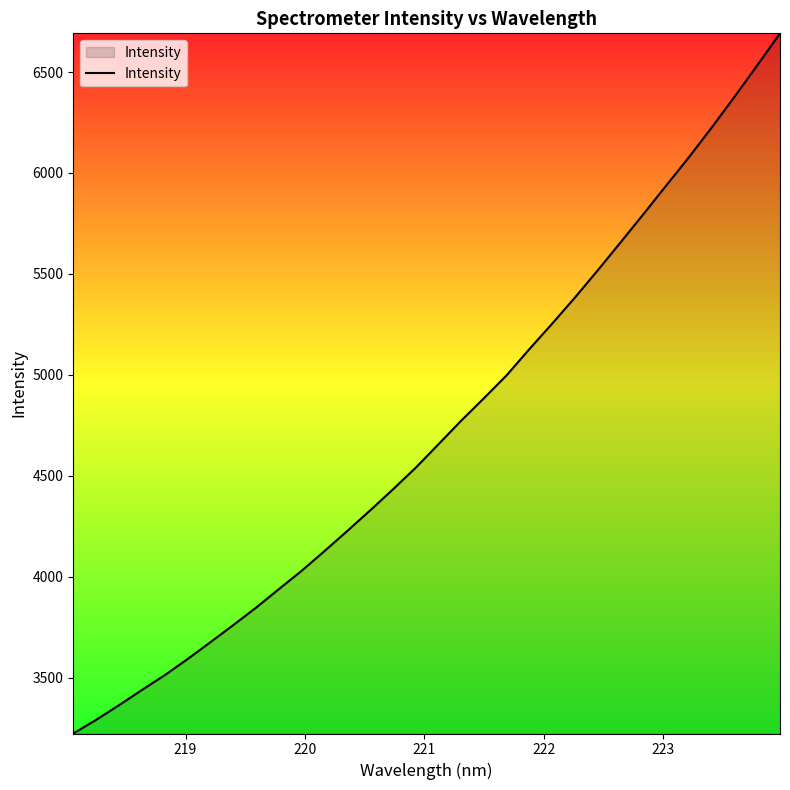

What is the greatest value displayed?

6691.7